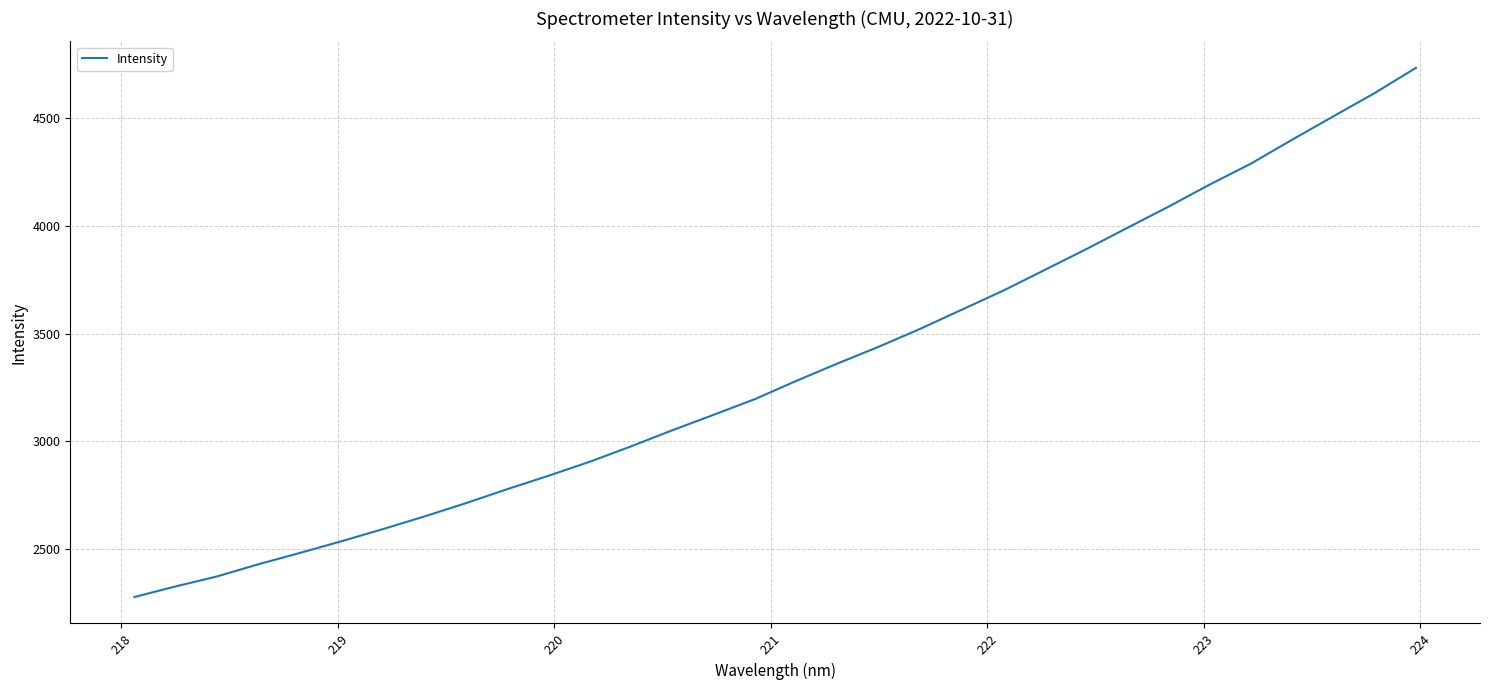

What is the maximum value shown in the chart?

4734.5